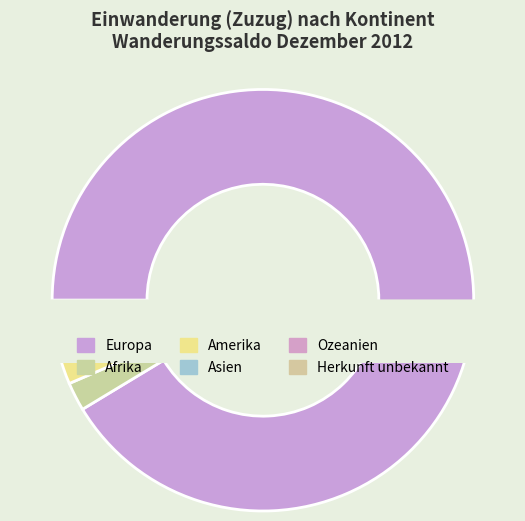

The Europa slice represents 99% of the pie. True or false?

False